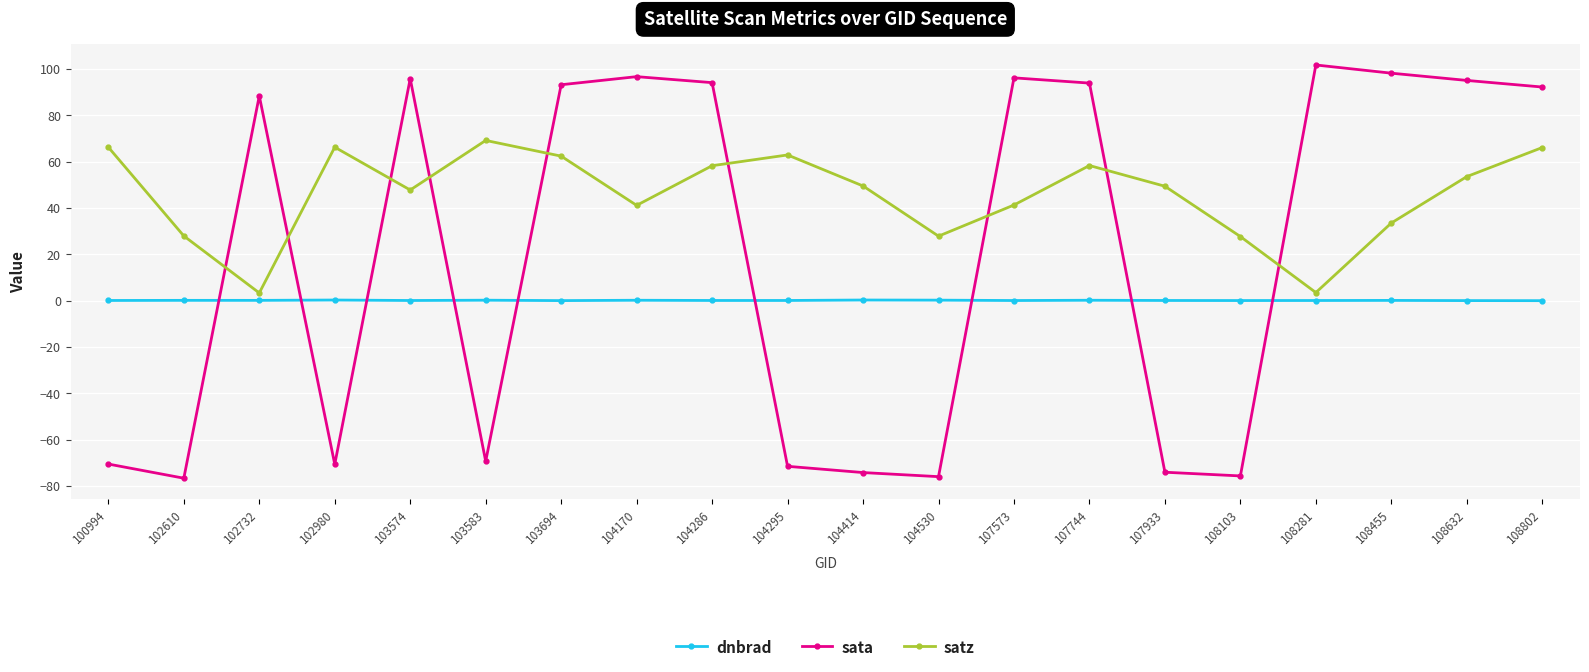

How many interior local valleys does the satz series have?

5